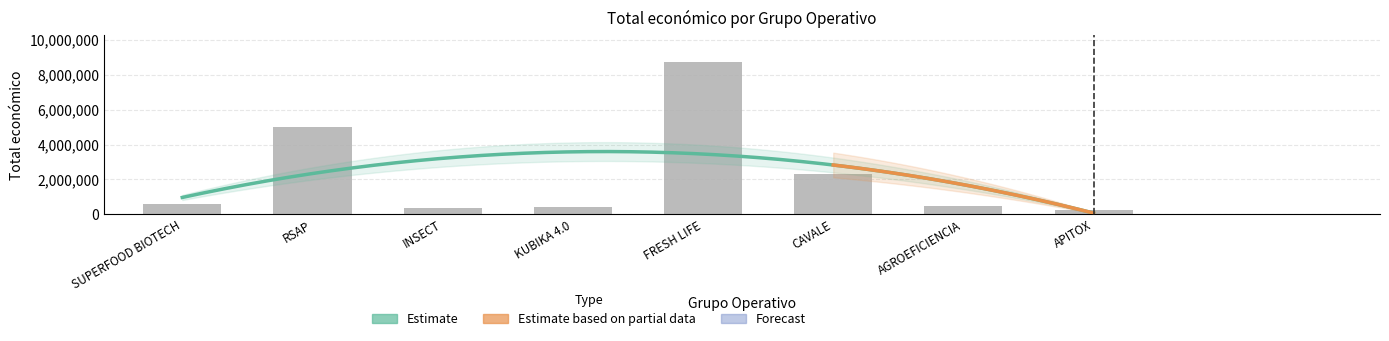

What is the greatest value displayed?

8701686